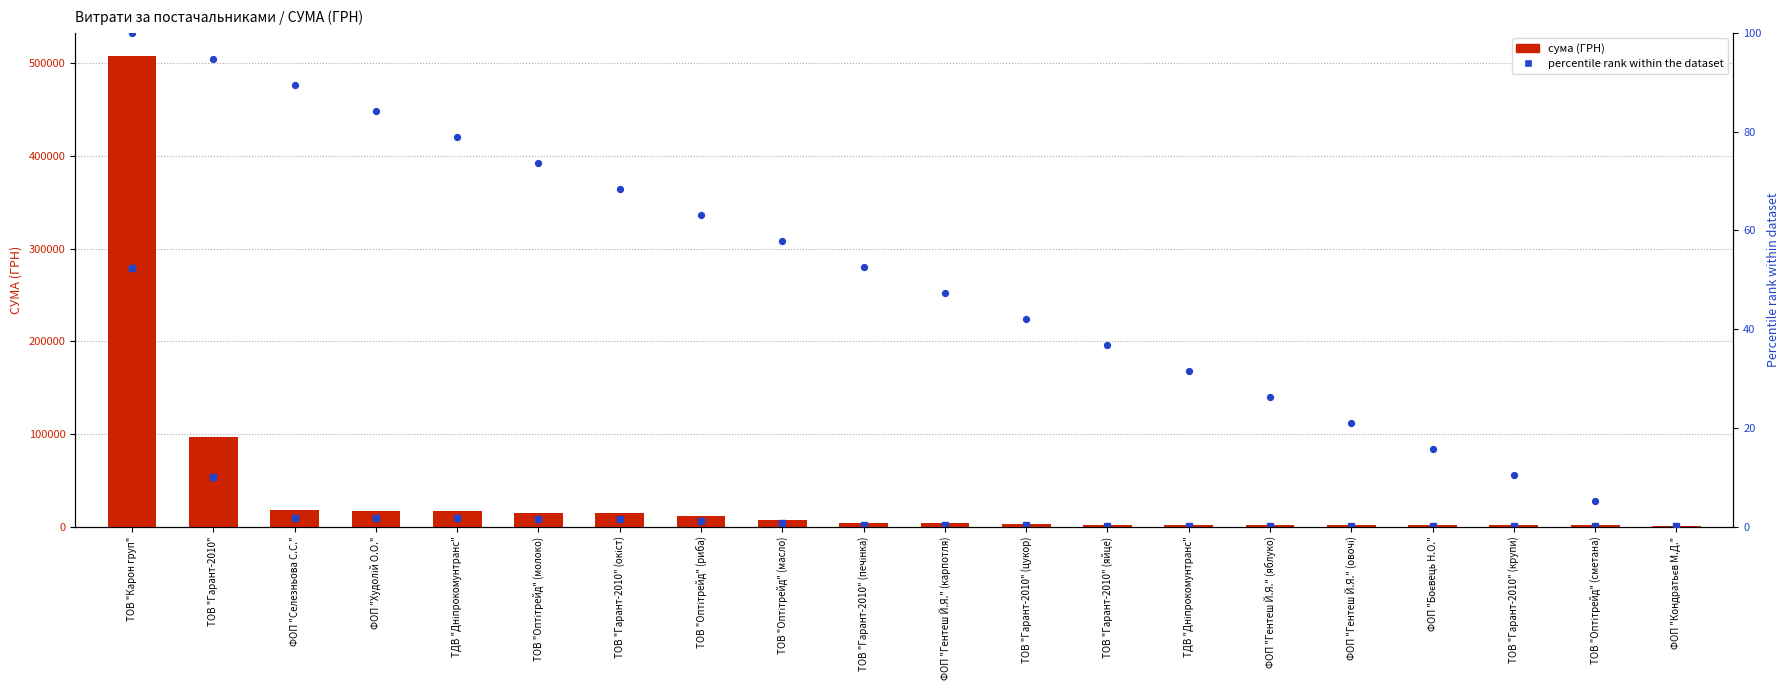

Which series reaches the minimum Y coordinate?

percentile rank within the dataset